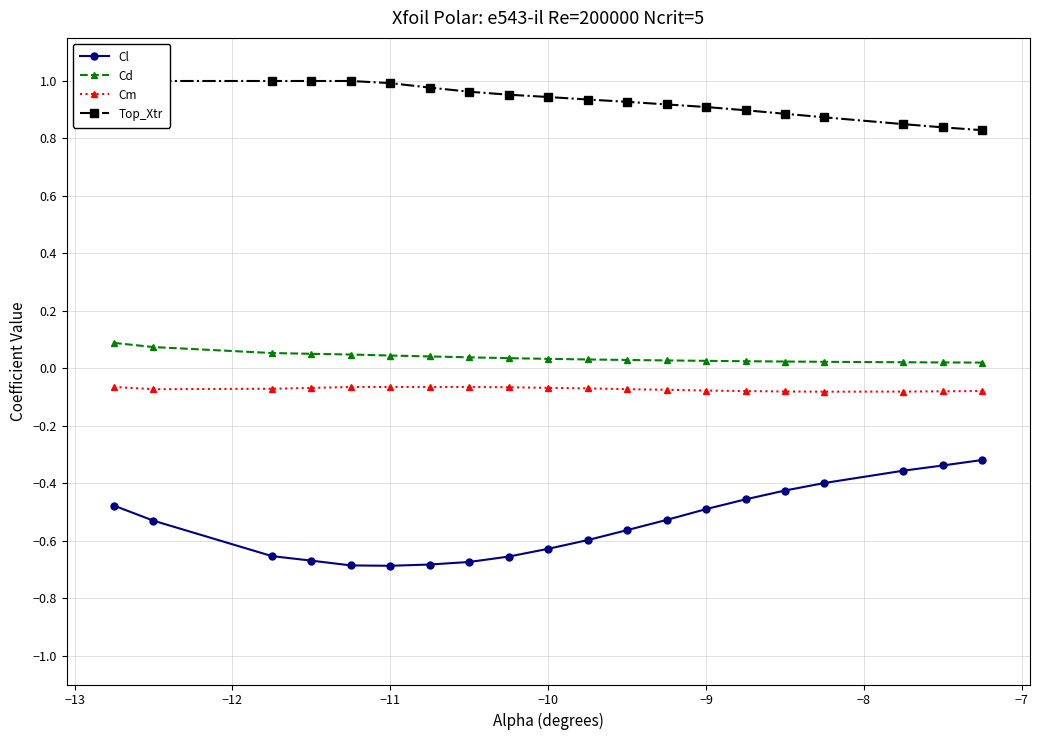

True or false: Cl and Cd cross at least once.

False